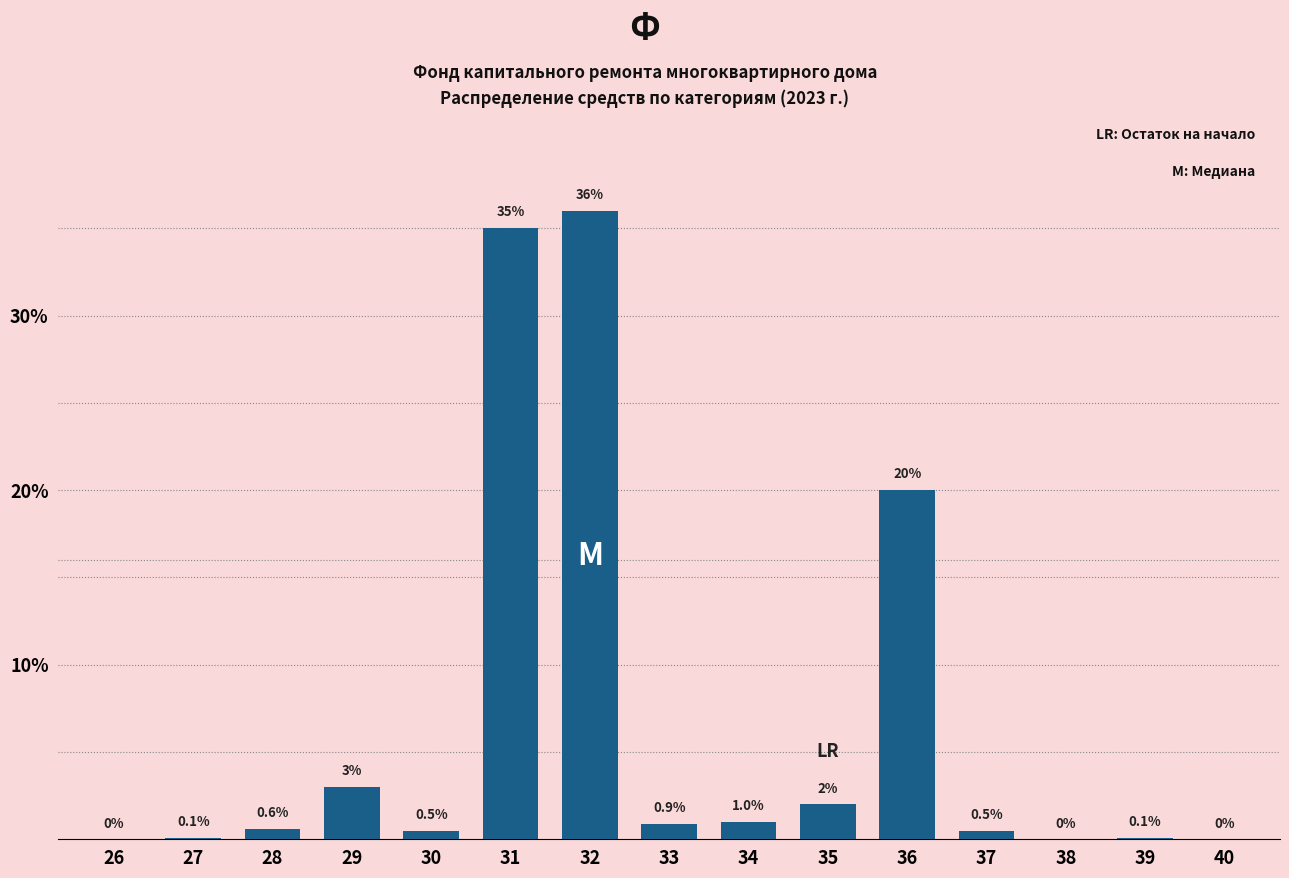

Reading right to left, list all the values displayed in this chart.

40=0.0	39=0.1	38=0.0	37=0.5	36=20.0	35=2.0	34=1.0	33=0.9	32=36.0	31=35.0	30=0.5	29=3.0	28=0.6	27=0.1	26=0.0